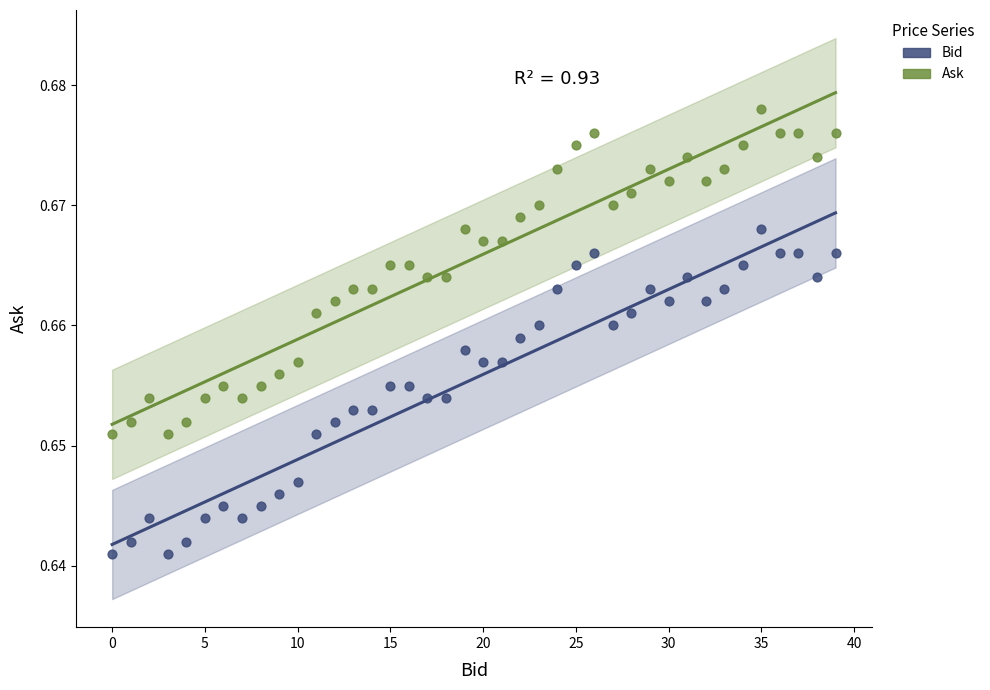

Which series reaches the minimum Y coordinate?

Bid